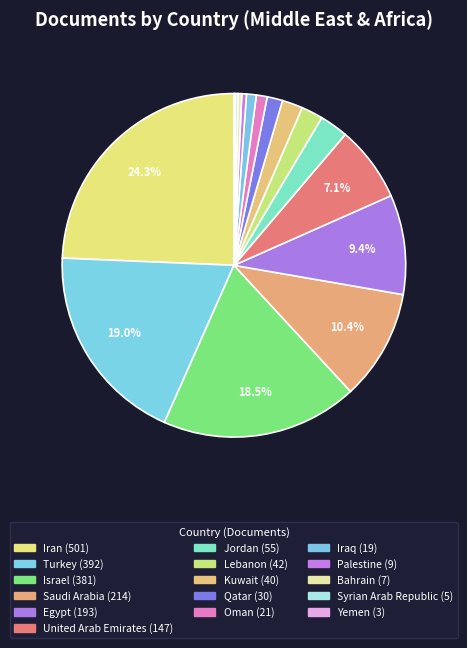

What percentage is NOT represented by Palestine?

99.6%